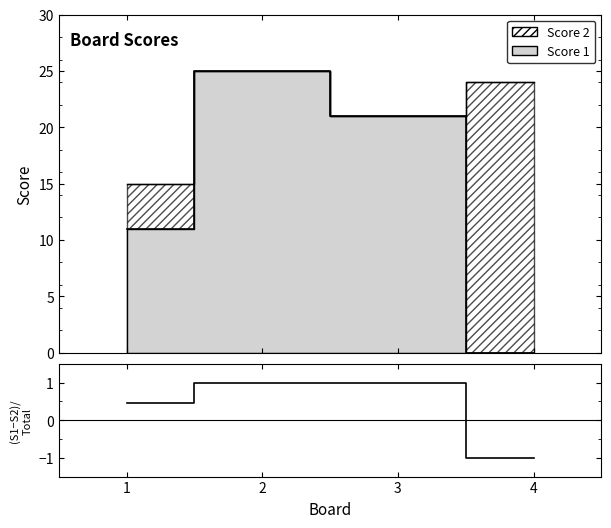

What is the minimum value shown in the chart?

-1.0